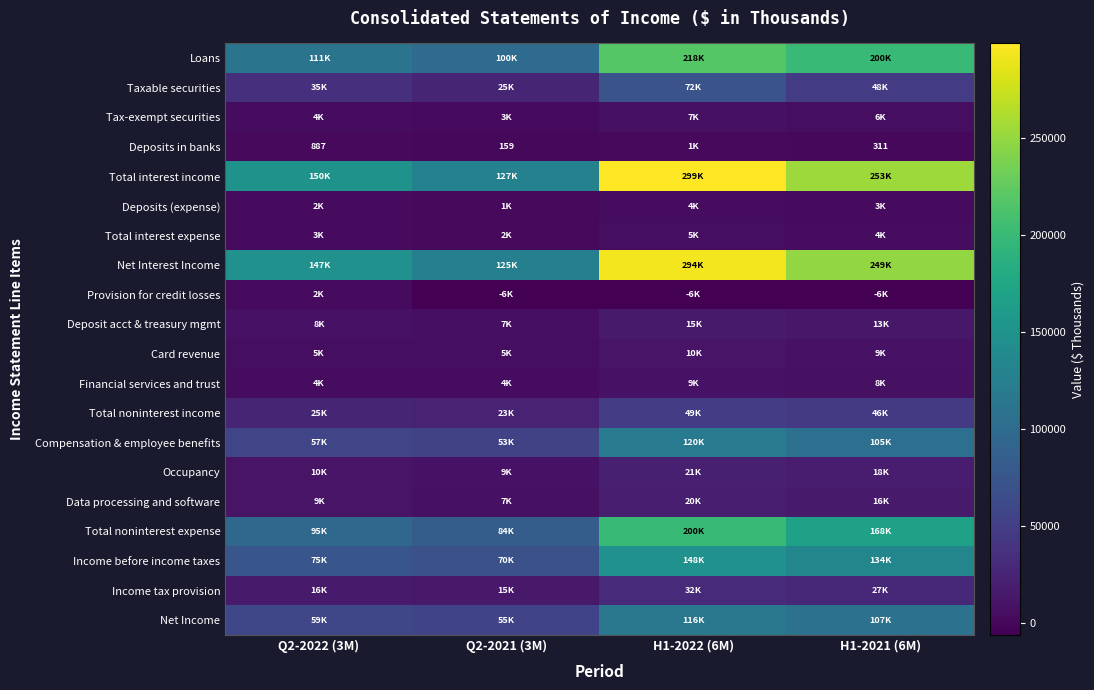

List the series in order of their peak value, lowest first.

Deposits in banks, Provision for credit losses, Deposits (expense), Total interest expense, Tax-exempt securities, Financial services and trust, Card revenue, Deposit acct & treasury mgmt, Data processing and software, Occupancy, Income tax provision, Total noninterest income, Taxable securities, Net Income, Compensation & employee benefits, Income before income taxes, Total noninterest expense, Loans, Net Interest Income, Total interest income